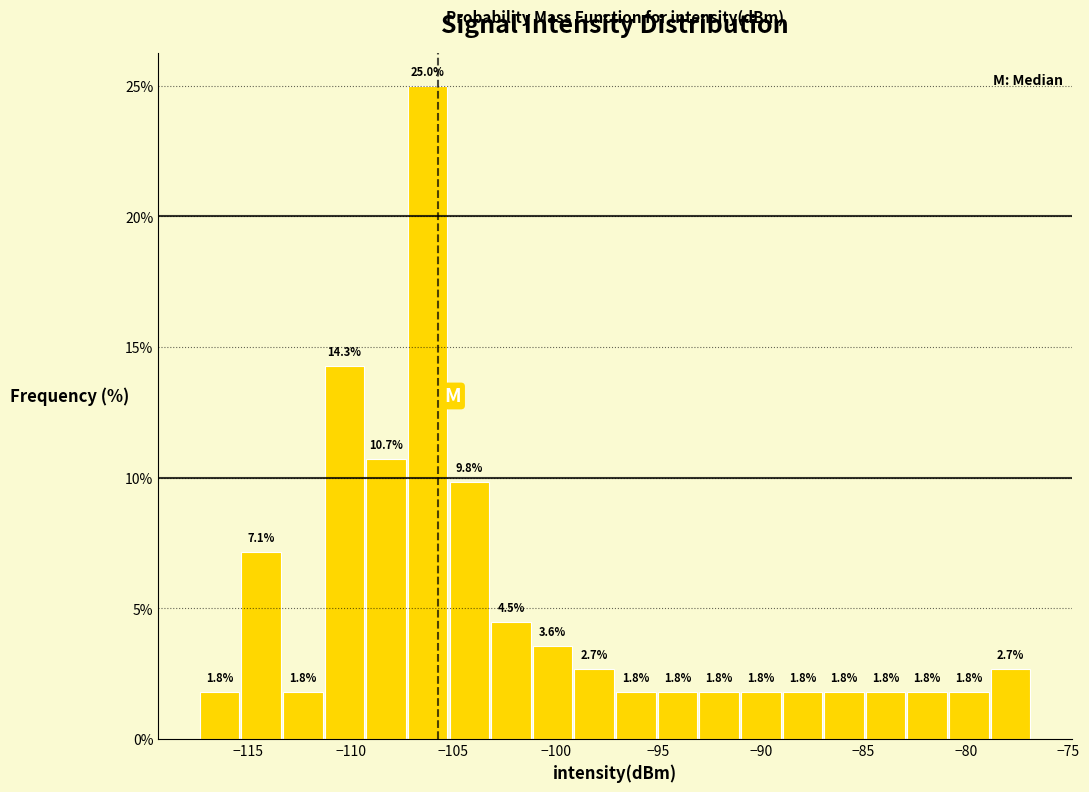

Reading left to right, transcribe this chart: for each bar, give the range it covers on the x-axis and its height. The bar edges are not printed on the chart, so give them approximately, as read against the axis.

-117.5 to -115.5: 1.8
-115.5 to -113.5: 7.1
-113.5 to -111.5: 1.8
-111.5 to -109.5: 14.3
-109.5 to -107.5: 10.7
-107.5 to -105.0: 25.0
-105.0 to -103.0: 9.8
-103.0 to -101.0: 4.5
-101.0 to -99.0: 3.6
-99.0 to -97.0: 2.7
-97.0 to -95.0: 1.8
-95.0 to -93.0: 1.8
-93.0 to -91.0: 1.8
-91.0 to -89.0: 1.8
-89.0 to -87.0: 1.8
-87.0 to -85.0: 1.8
-85.0 to -83.0: 1.8
-83.0 to -81.0: 1.8
-81.0 to -79.0: 1.8
-79.0 to -77.0: 2.7